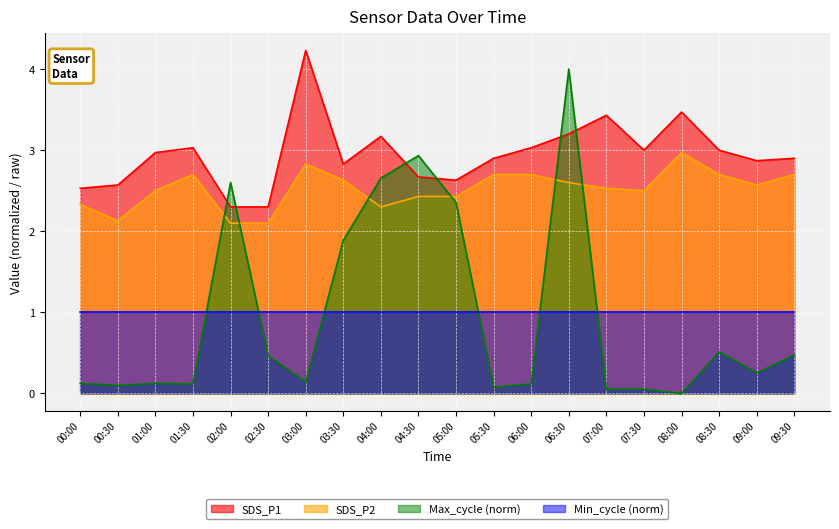

What is the average value of the SDS_P1 series?

3.0